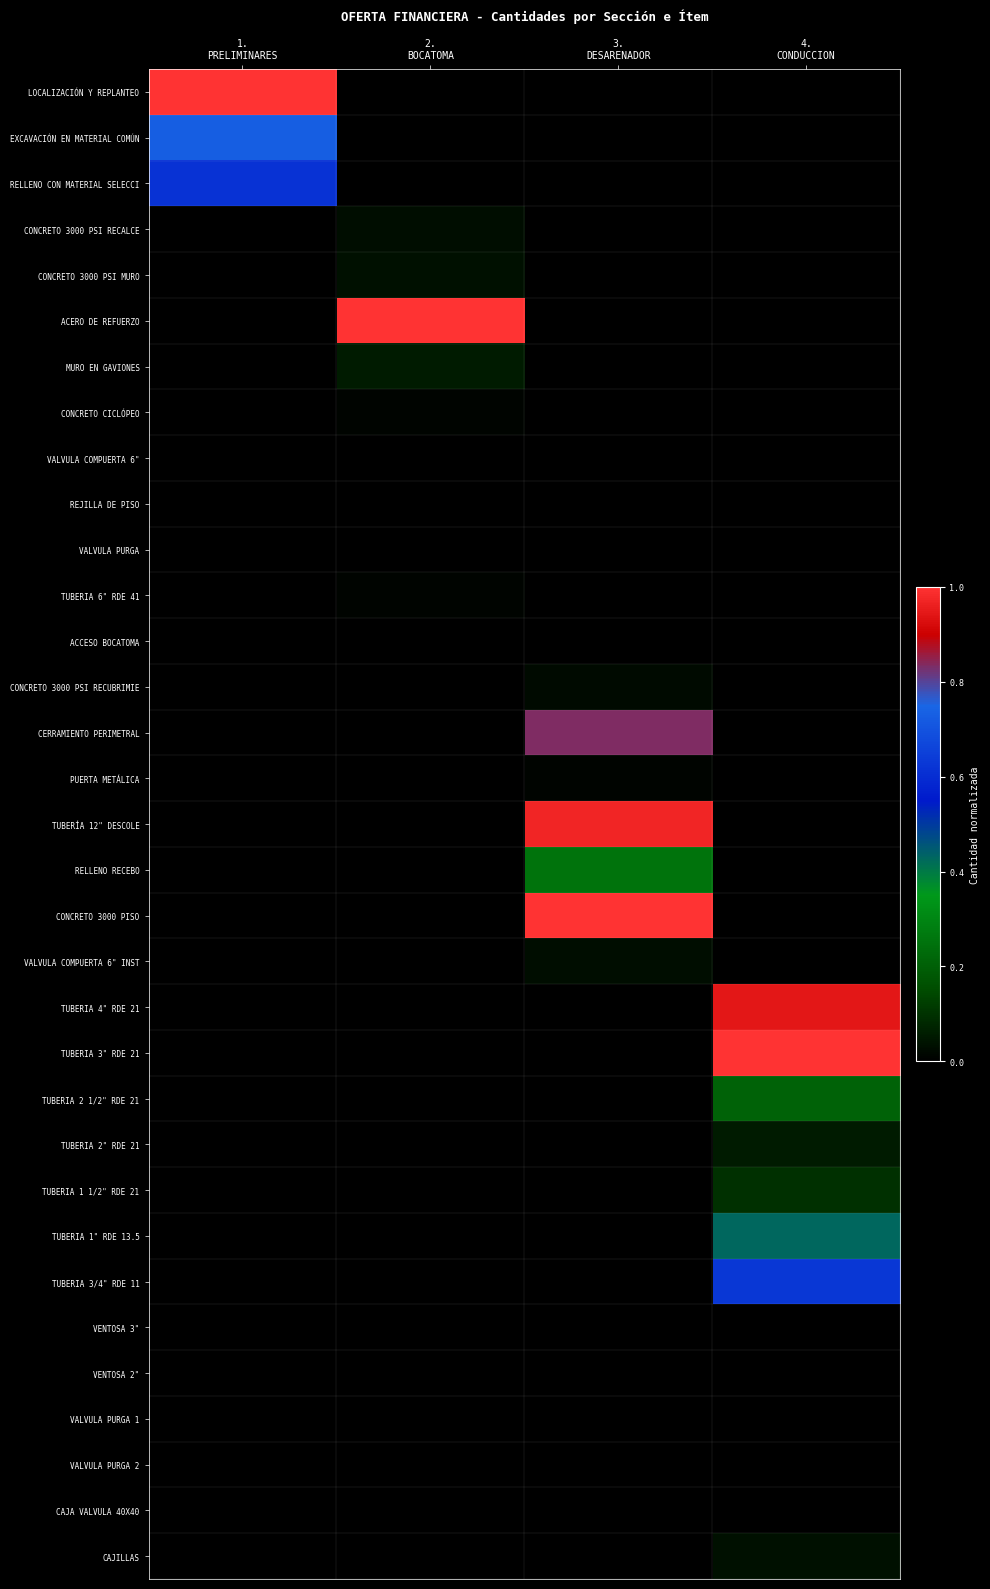

List the series in order of their peak value, highest first.

LOCALIZACIÓN Y REPLANTEO, ACERO DE REFUERZO, CONCRETO 3000 PISO, TUBERIA 3" RDE 21, TUBERÍA 12" DESCOLE, TUBERIA 4" RDE 21, CERRAMIENTO PERIMETRAL, EXCAVACIÓN EN MATERIAL COMÚN, TUBERIA 3/4" RDE 11, RELLENO CON MATERIAL SELECCI, TUBERIA 1" RDE 13.5, RELLENO RECEBO, TUBERIA 2 1/2" RDE 21, TUBERIA 1 1/2" RDE 21, TUBERIA 2" RDE 21, MURO EN GAVIONES, CAJILLAS, CONCRETO 3000 PSI MURO, CONCRETO 3000 PSI RECALCE, VALVULA COMPUERTA 6" INST, CONCRETO 3000 PSI RECUBRIMIE, PUERTA METÁLICA, CONCRETO CICLÓPEO, TUBERIA 6" RDE 41, CAJA VALVULA 40X40, VENTOSA 2", VALVULA PURGA 2, VALVULA PURGA, VALVULA PURGA 1, VALVULA COMPUERTA 6", REJILLA DE PISO, ACCESO BOCATOMA, VENTOSA 3"